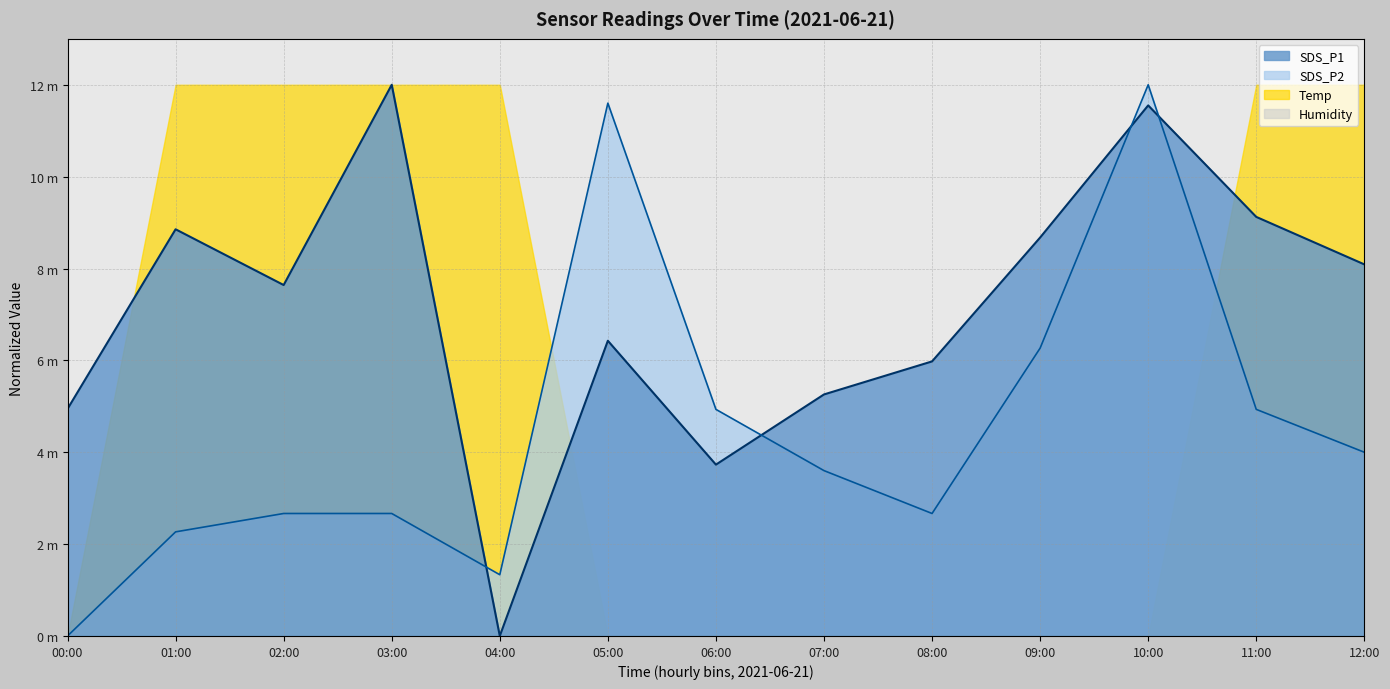

Reading right to left, list all the values displayed in this chart.

SDS_P1: 8.1	9.1	11.6	8.7	6.0	5.3	3.7	6.4	0.0	12.0	7.6	8.9	4.9
SDS_P2: 4.0	4.9	12.0	6.3	2.7	3.6	4.9	11.6	1.3	2.7	2.7	2.3	0.0